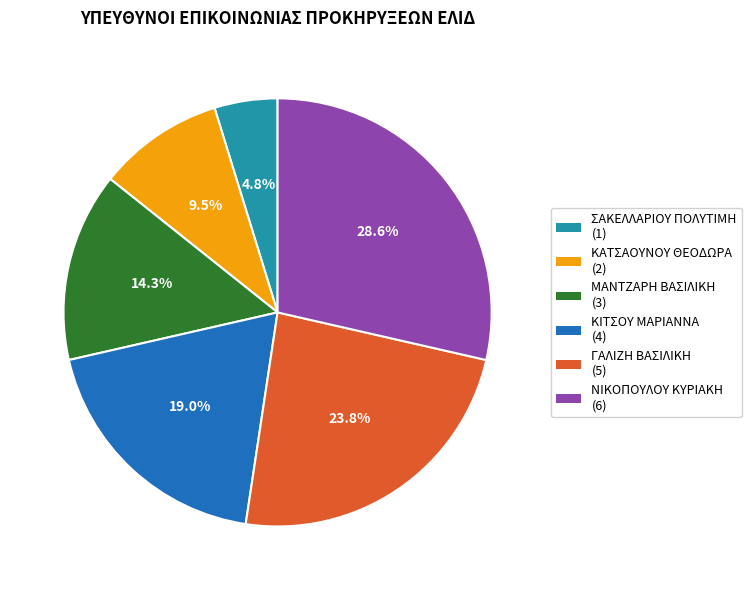

How many slices are in this pie chart?

6